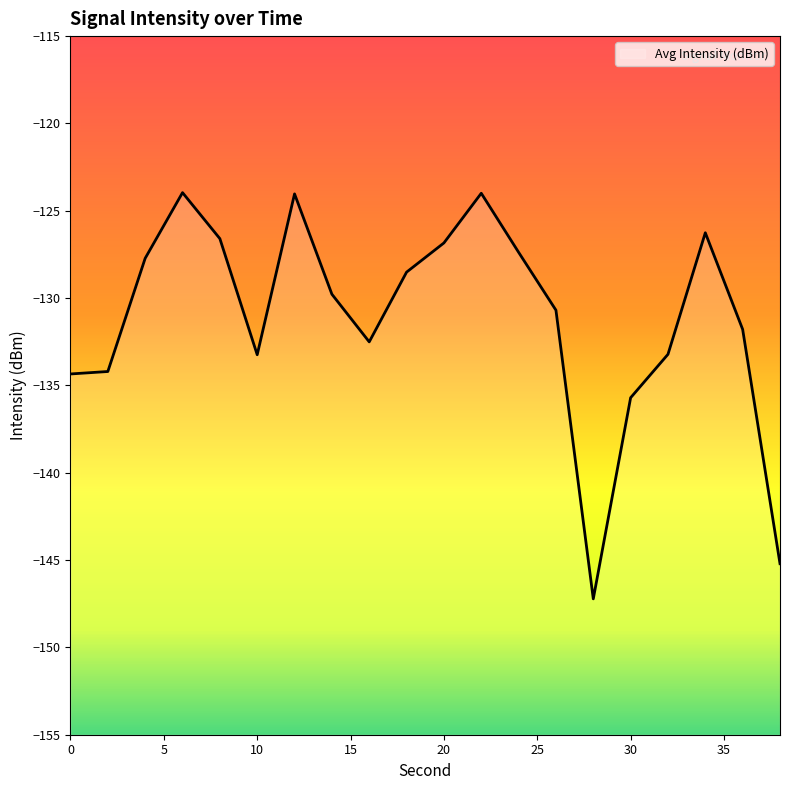

Count the number of categories in the chart.

20